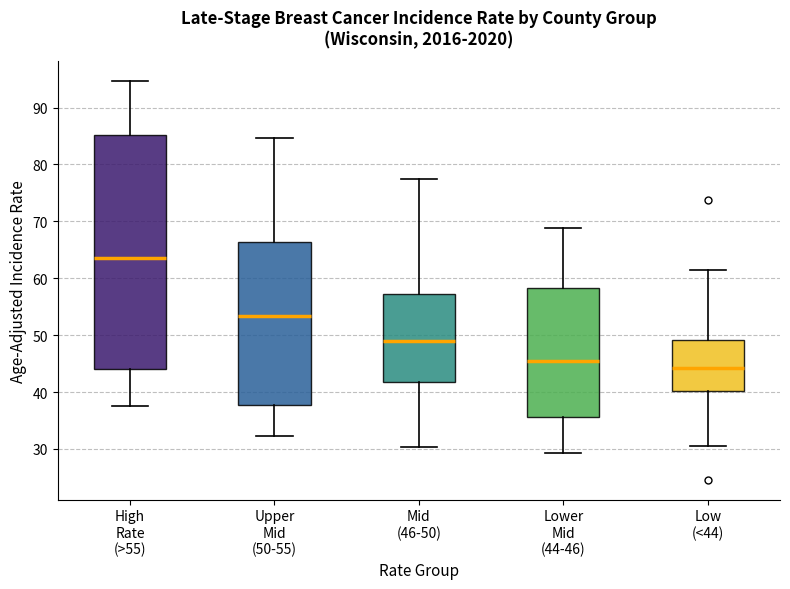

Reading left to right, transcribe this box plot: for each box, give where its median line is, the range the box spans, and where its two whiskers end, as read against the y-axis. The values are not printed on the chart, so give them approximately, as read against the axis.

High Rate (>55): median 64, box 44 to 85, whiskers 38 to 95
Upper Mid (50-55): median 53, box 38 to 66, whiskers 32 to 85
Mid (46-50): median 49, box 42 to 57, whiskers 30 to 78
Lower Mid (44-46): median 46, box 36 to 58, whiskers 29 to 69
Low (<44): median 44, box 40 to 49, whiskers 31 to 61